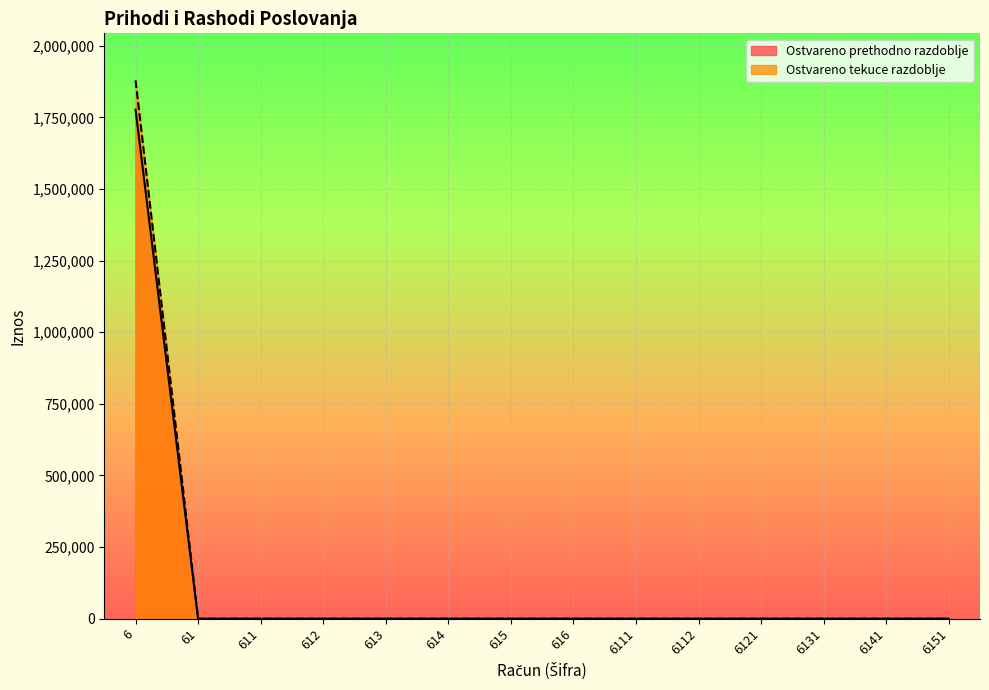

True or false: Ostvareno tekuce razdoblje and Ostvareno prethodno razdoblje intersect in this chart.

False